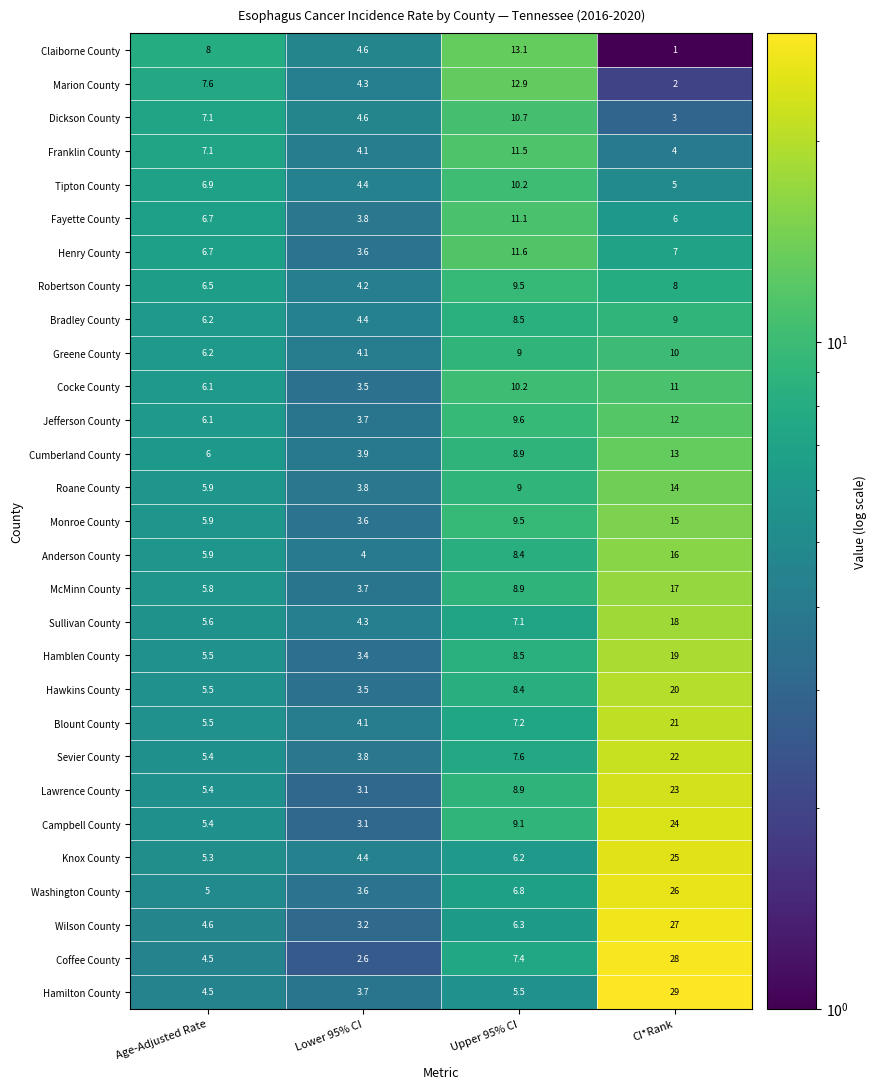

Which series has the largest total across all categories?

Hamilton County